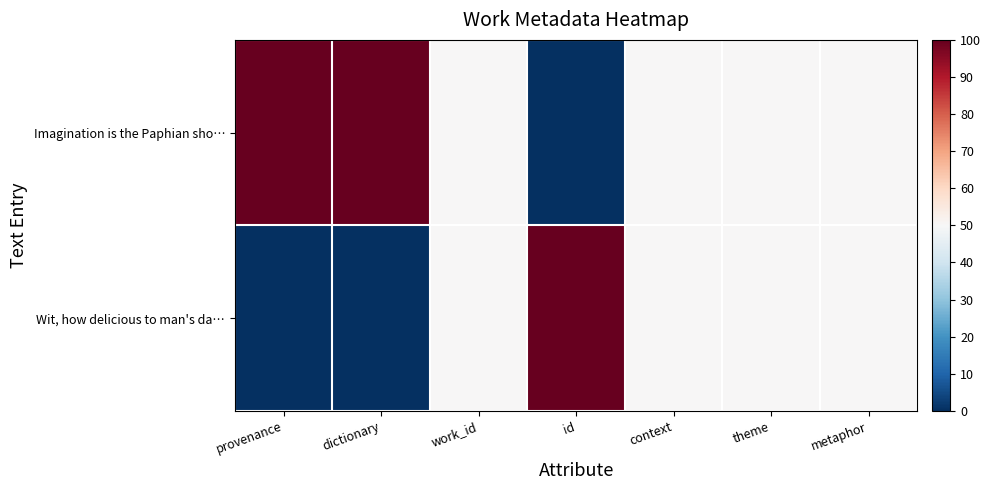

List the series in order of their peak value, lowest first.

Imagination is the Paphian sho…, Wit, how delicious to man's da…